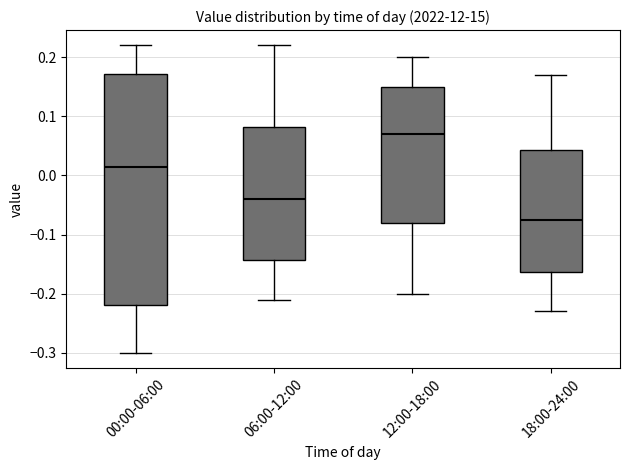

Which box has the lowest median line?

18:00-24:00